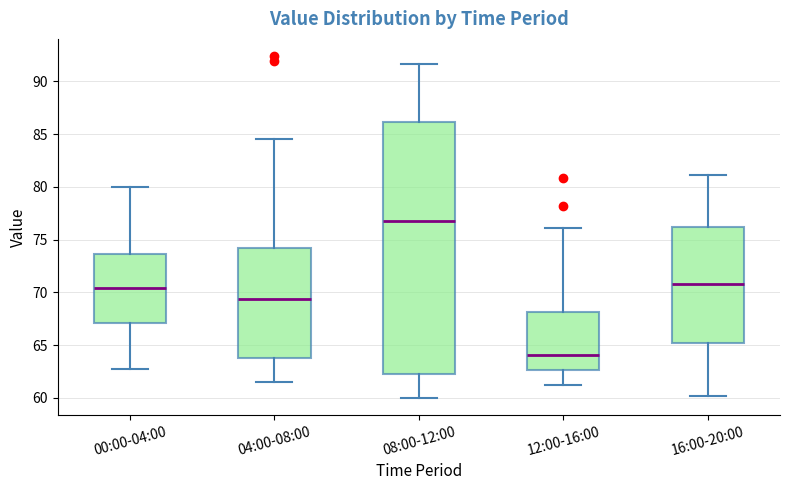

Which box has the lowest median line?

12:00-16:00